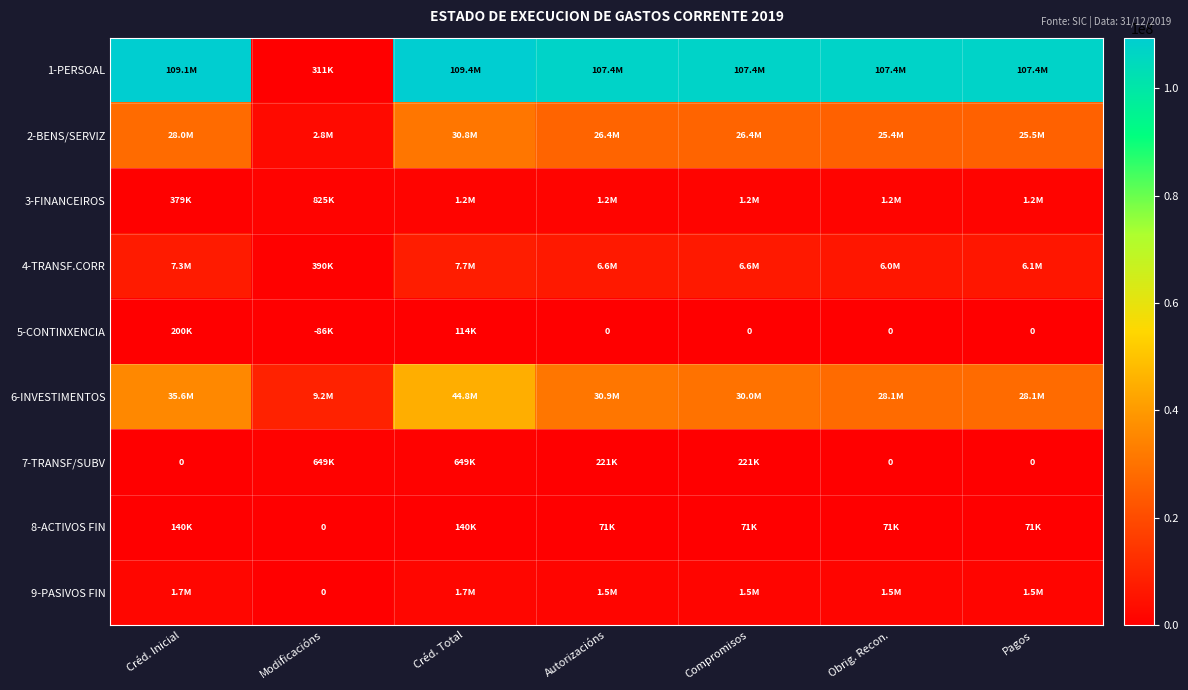

Rank the categories by 3-FINANCEIROS value from lowest to highest.

Créd. Inicial, Modificacións, Autorizacións, Compromisos, Obrig. Recon., Pagos, Créd. Total